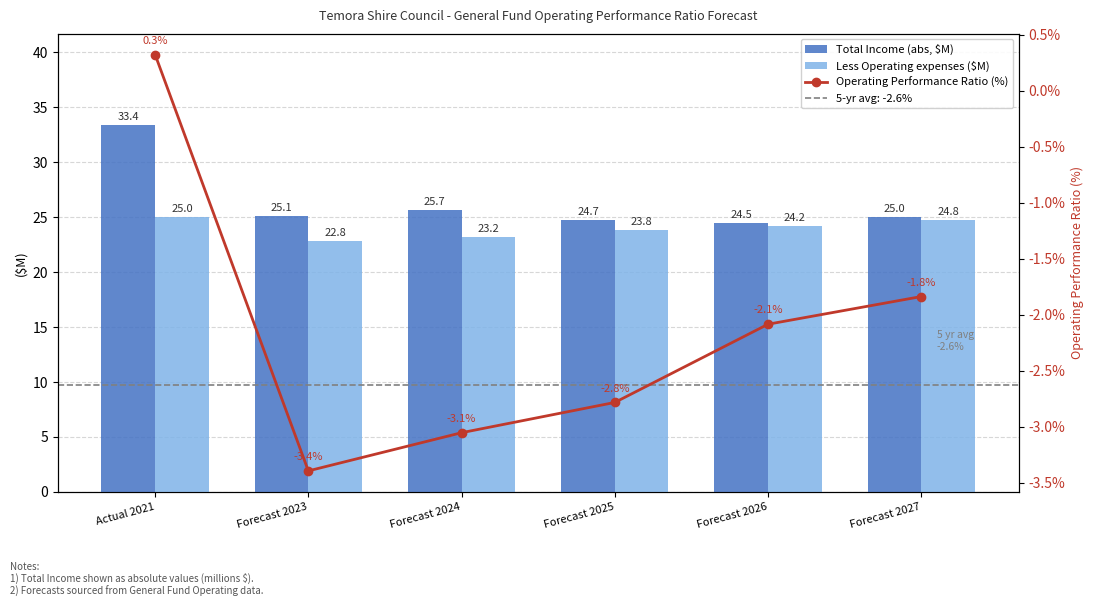

How many negative values does the Operating Performance Ratio (%) series have?

5